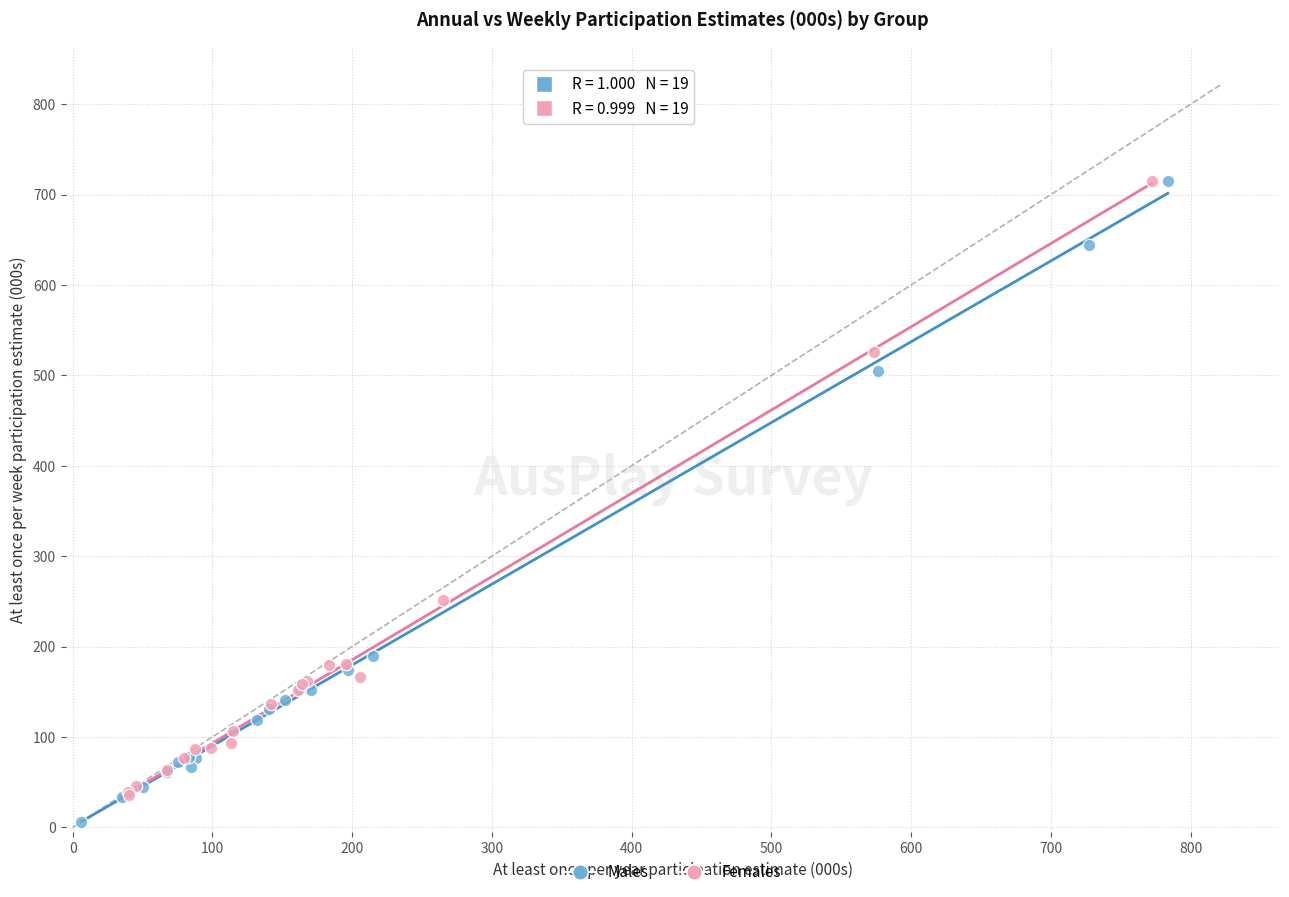

Which series has the largest Y range (max minus min)?

Males